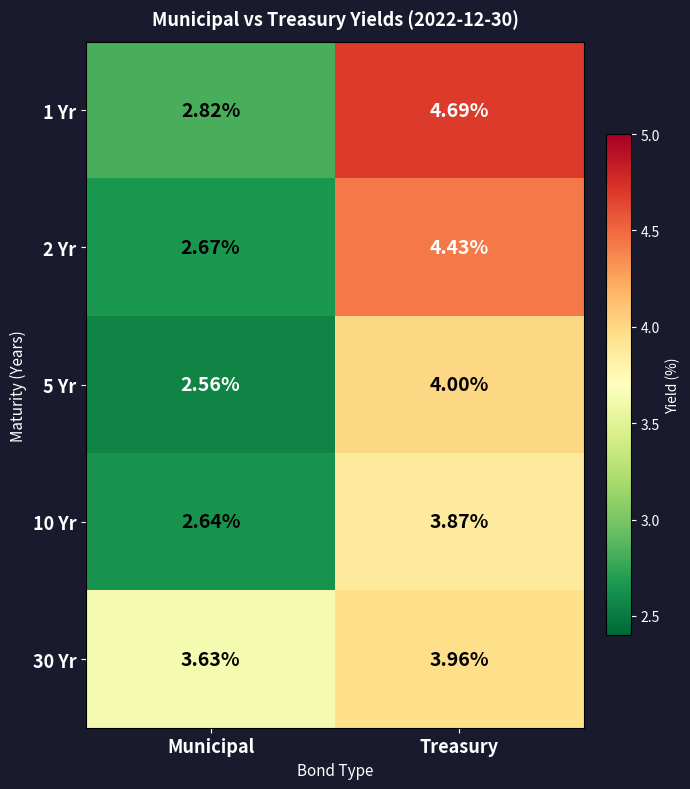

Is the value of 2 Yr at Treasury greater than the value of 1 Yr at Treasury?

No